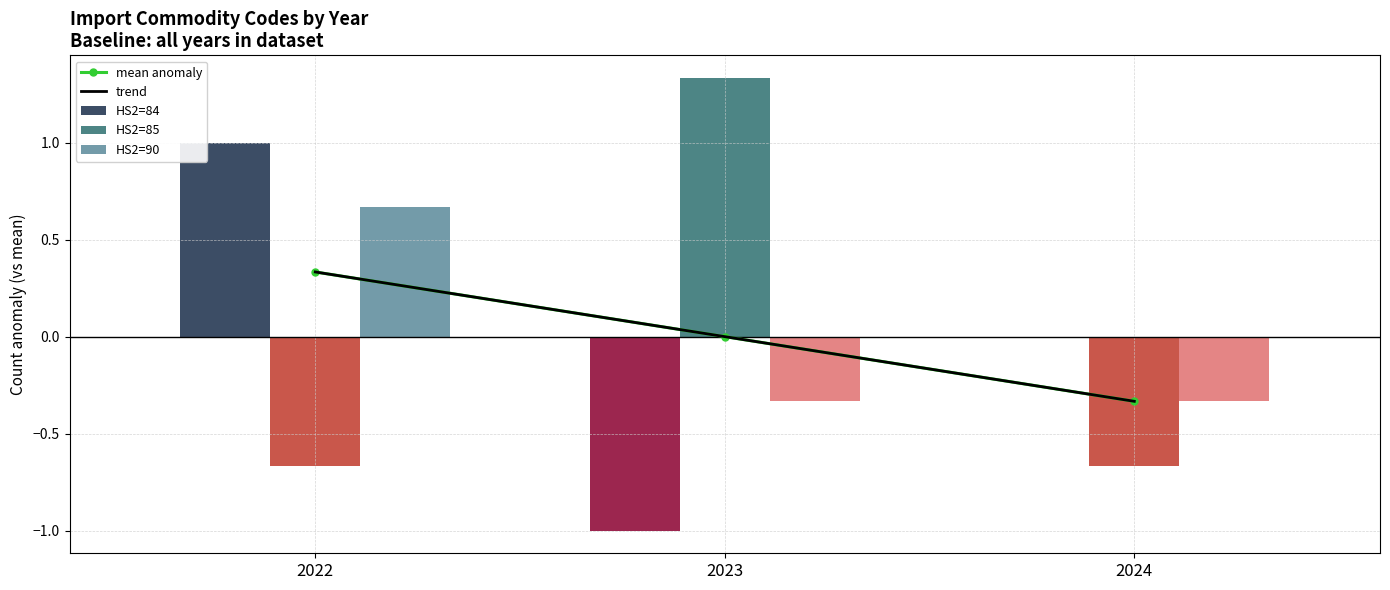

Where does the trend series first go above 0?

2022